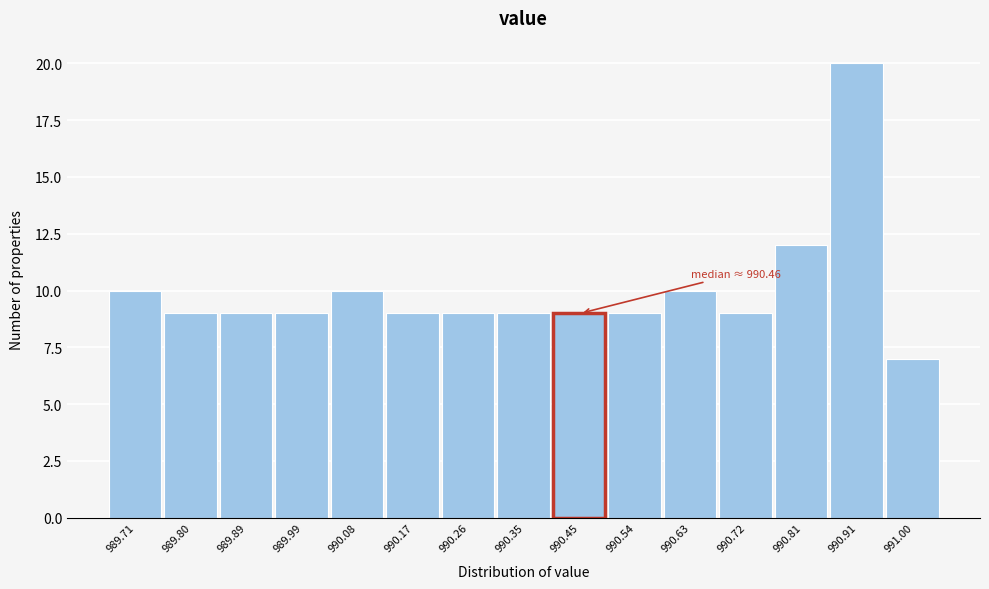

Reading right to left, list all the values displayed in this chart.

991.00=7	990.91=20	990.81=12	990.72=9	990.63=10	990.54=9	990.45=9	990.35=9	990.26=9	990.17=9	990.08=10	989.99=9	989.89=9	989.80=9	989.71=10